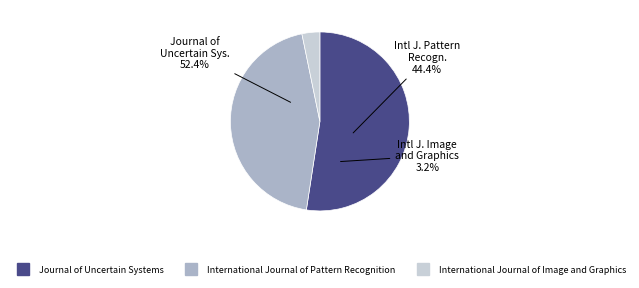

What percentage is the International Journal of Pattern Recognition slice, to the nearest percent?

44%